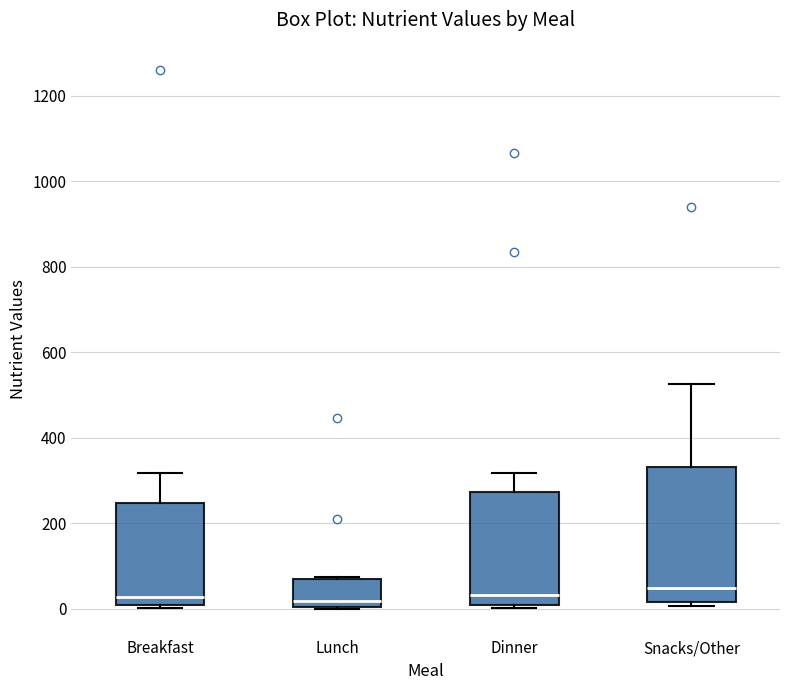

Reading left to right, read every box against the y-axis: the position of its median line, the range the box covers, and the ends of its whiskers. The values are not printed on the chart, so give them approximately, as read against the axis.

Breakfast: median 20, box 0 to 240, whiskers 0 (just below the box's lower edge) to 320
Lunch: median 20, box 0 to 80, whiskers 0 to 80
Dinner: median 40, box 0 to 280, whiskers 0 to 320
Snacks/Other: median 40, box 20 to 340, whiskers 0 to 520